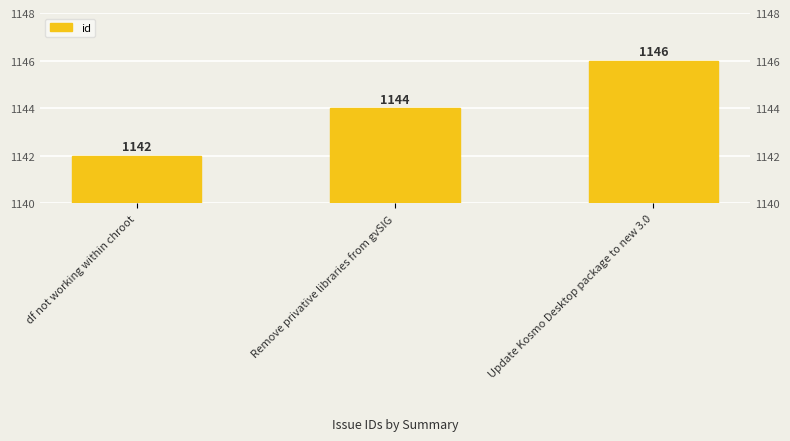

Reading right to left, list all the values displayed in this chart.

1146	1144	1142